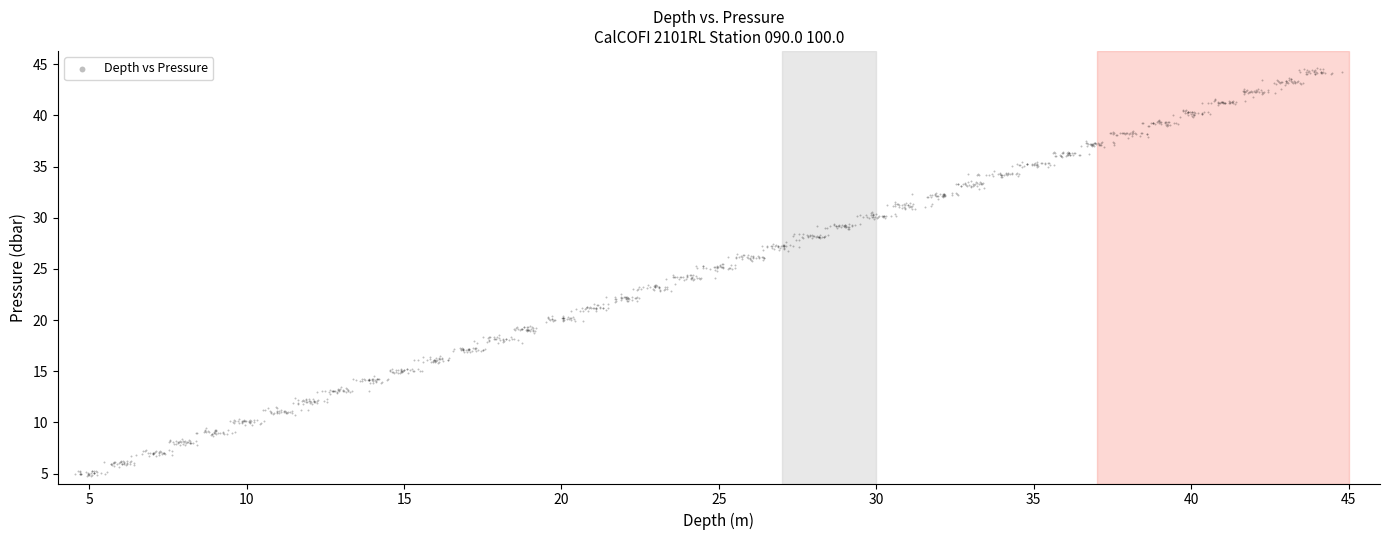

What is the range of Y values (max minus min)?

39.8